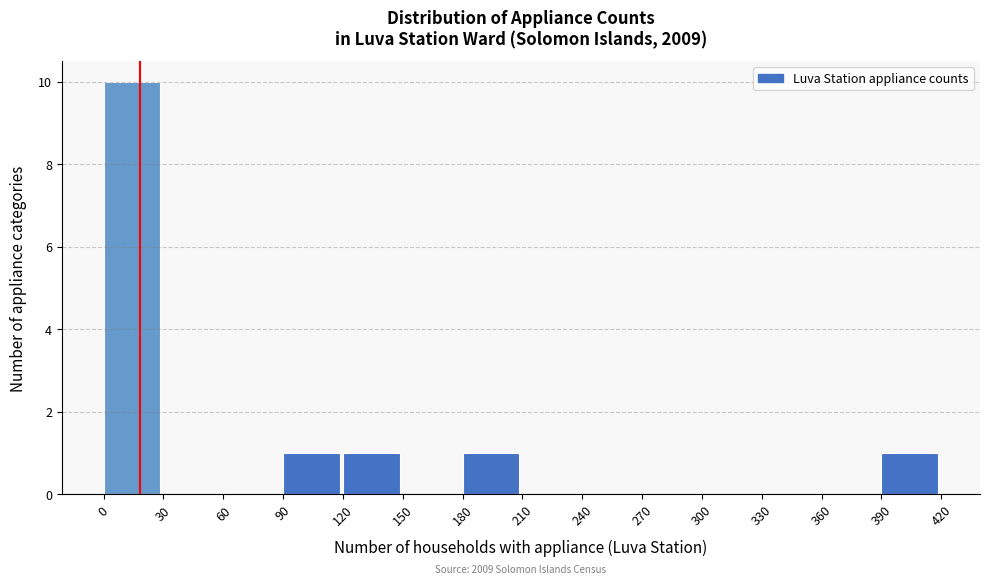

Over which range of the x-axis is the bar tallest?

0 to 30